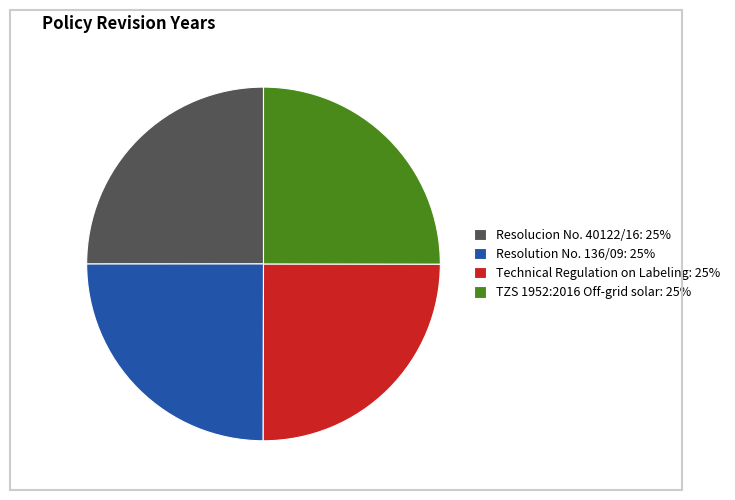

Is there a majority slice in this chart?

No